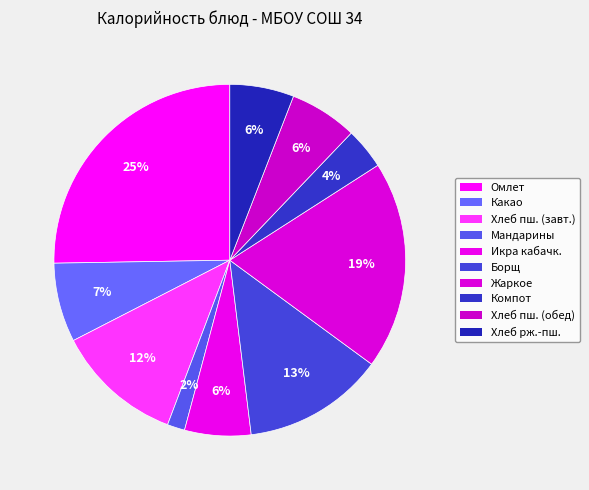

To the nearest percent, what is the average slice percentage?

10%